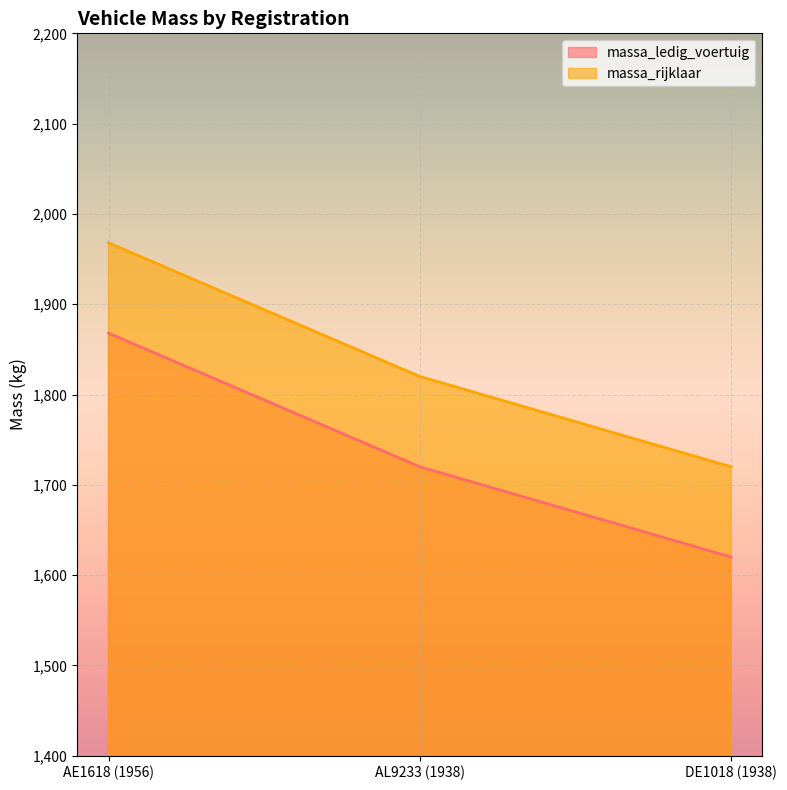

What is the label of the 2nd point from the right?

AL9233 (1938)